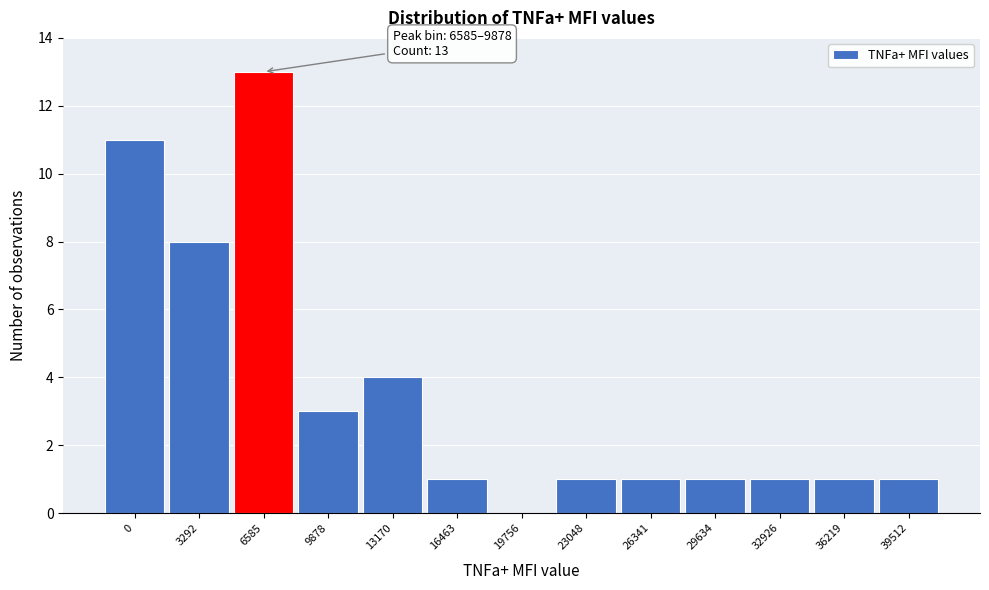

Reading right to left, list all the values displayed in this chart.

39512=1	36219=1	32926=1	29634=1	26341=1	23048=1	19756=0	16463=1	13170=4	9878=3	6585=13	3292=8	0=11